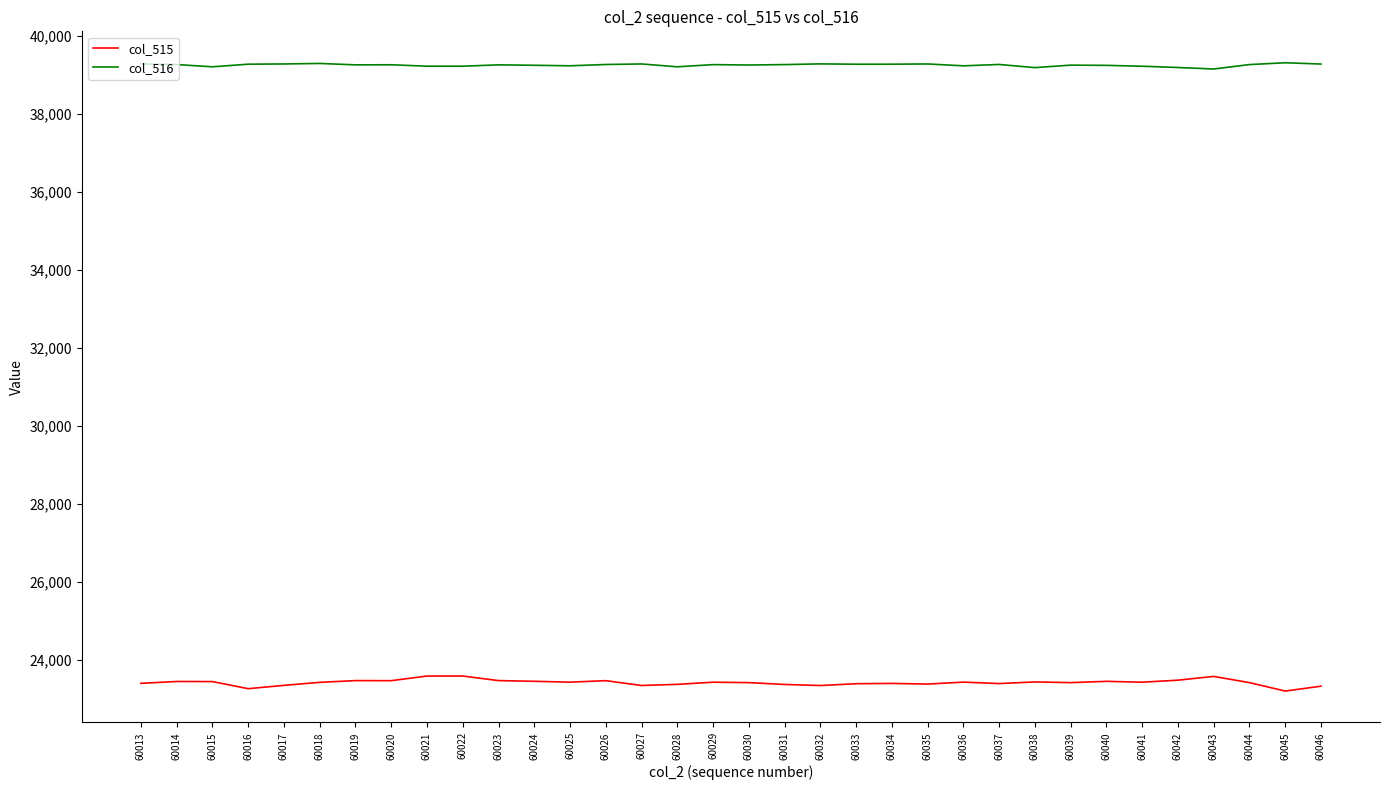

What value does the col_516 series have at 60033?

39265